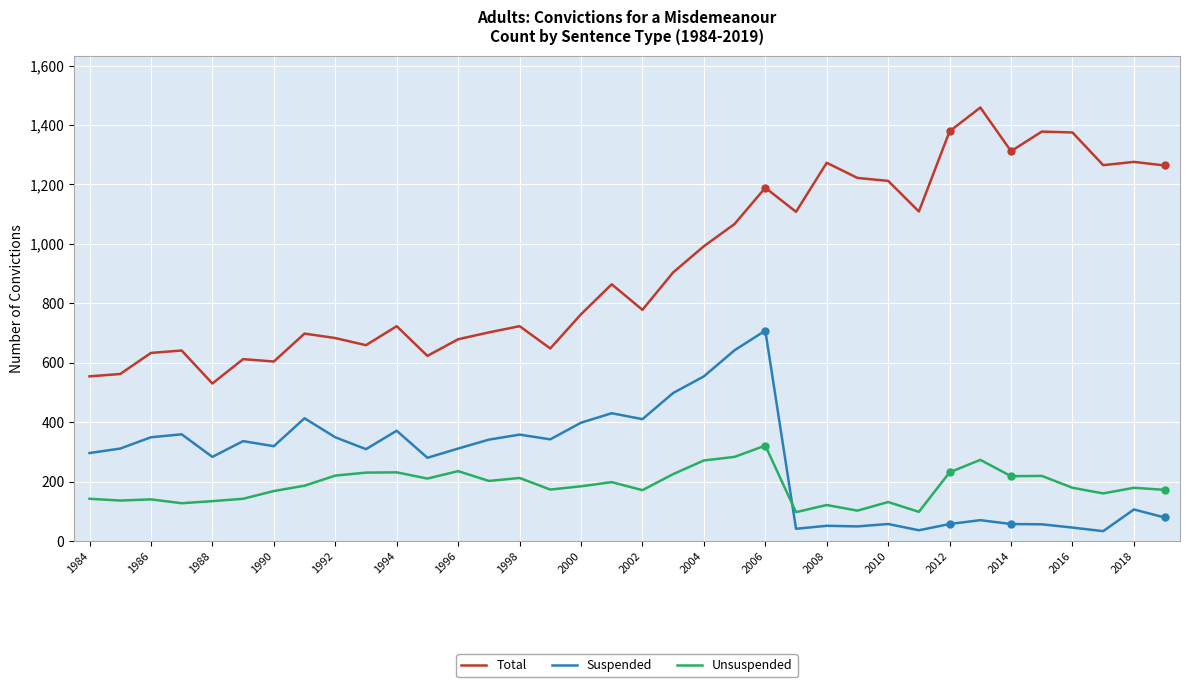

Which series has the largest total across all categories?

Total